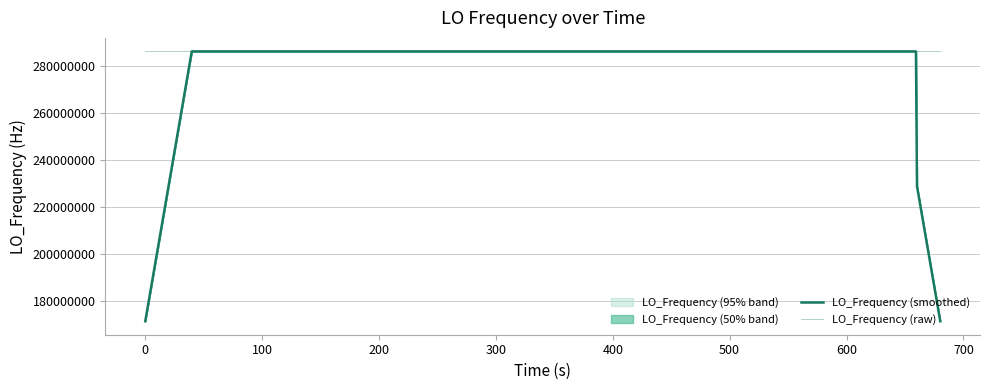

Does the chart display data point markers on the line(s)?

No